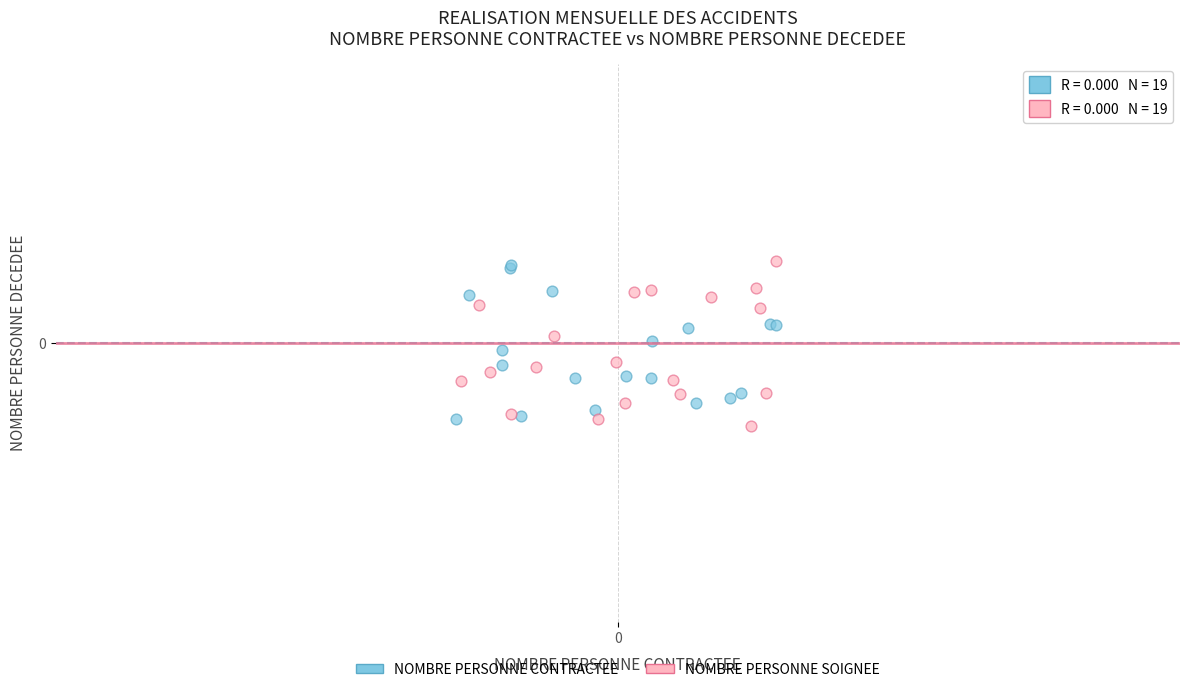

What are all the series names shown in the legend?

NOMBRE PERSONNE CONTRACTEE, NOMBRE PERSONNE SOIGNEE